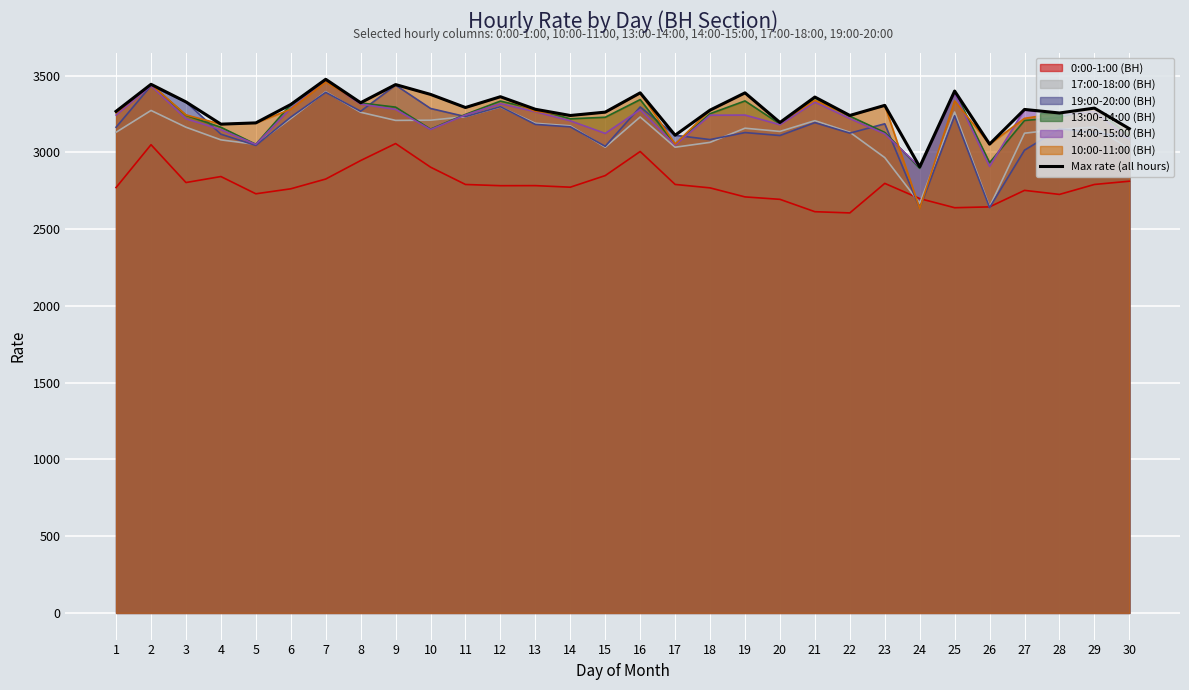

Count the number of data series in this chart.

7